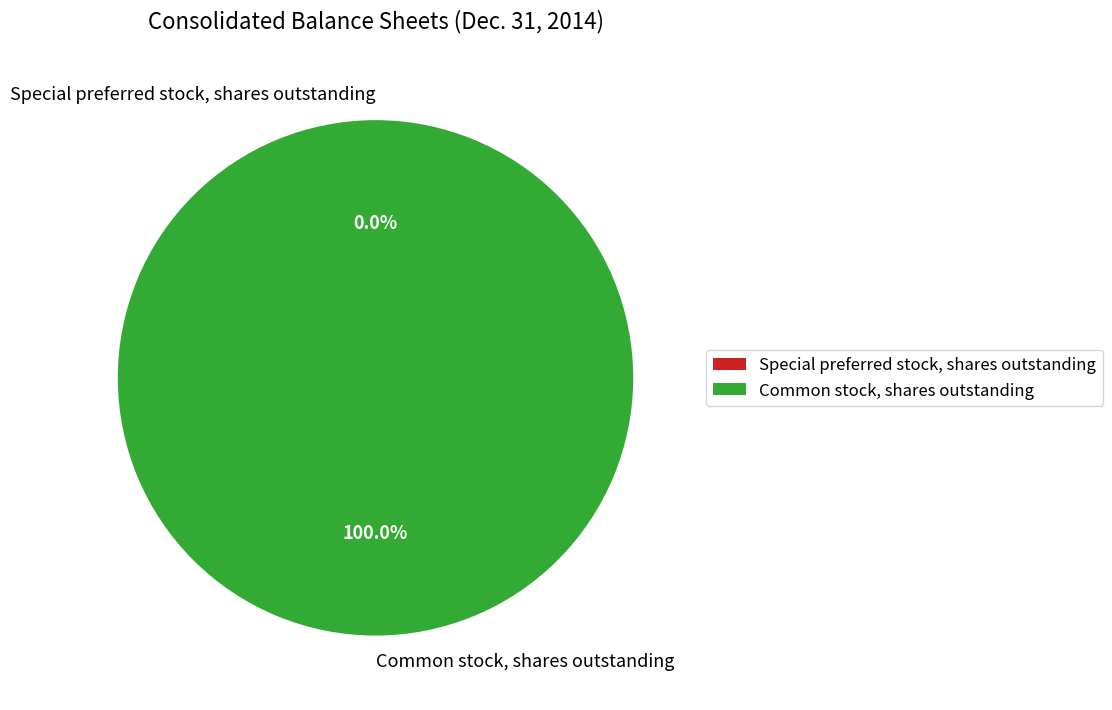

What is the majority slice?

Common stock, shares outstanding